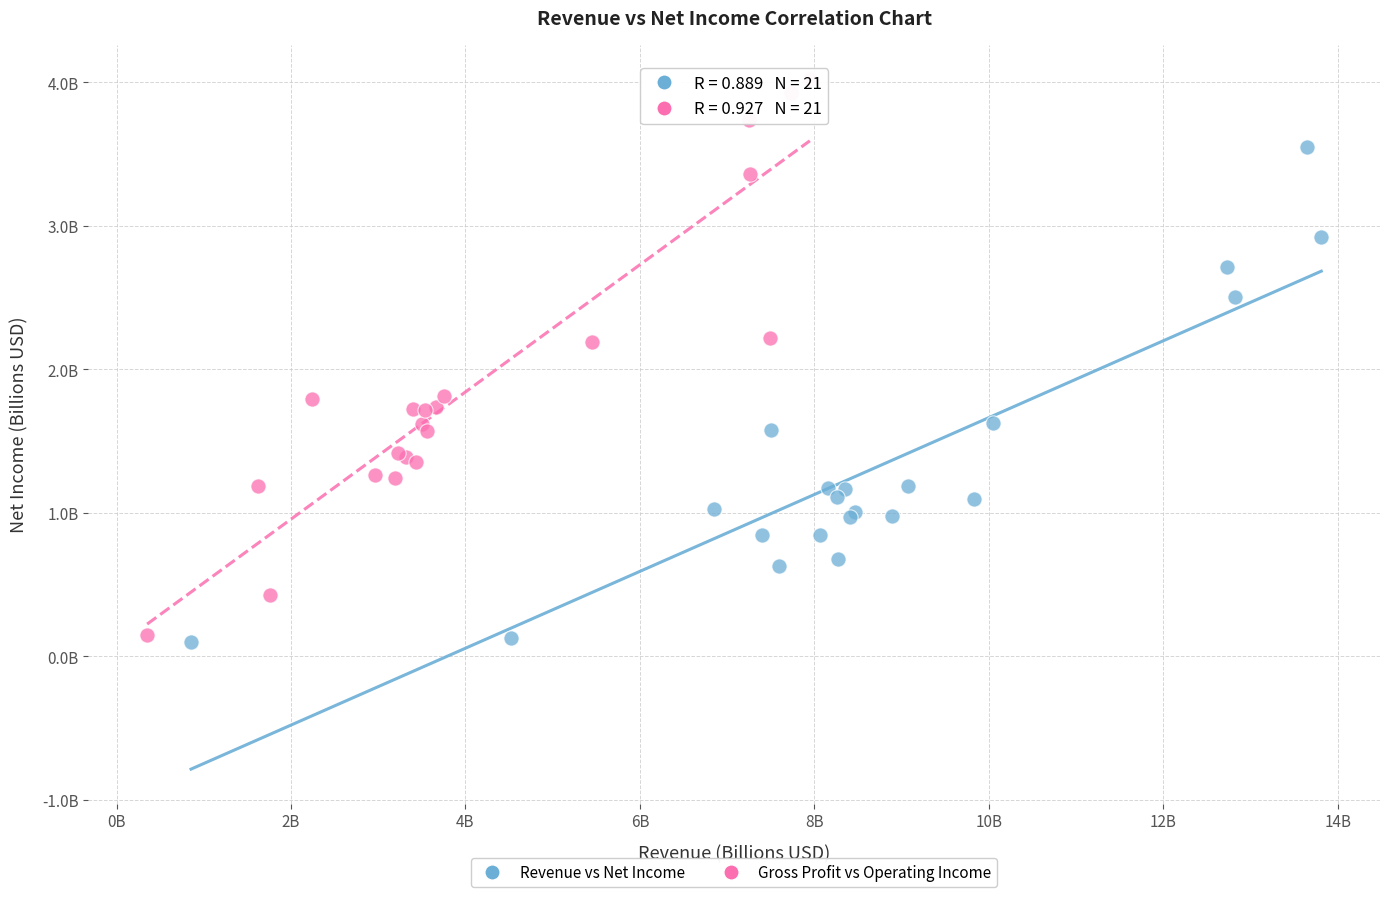

What are all the series names shown in the legend?

Revenue vs Net Income, Gross Profit vs Operating Income